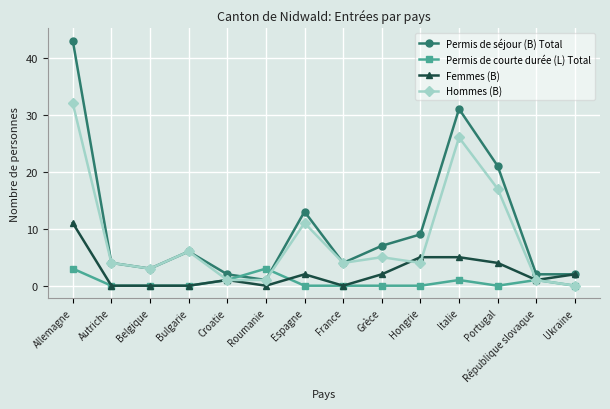

What is the difference between the Femmes (B) values at Allemagne and Belgique?

11